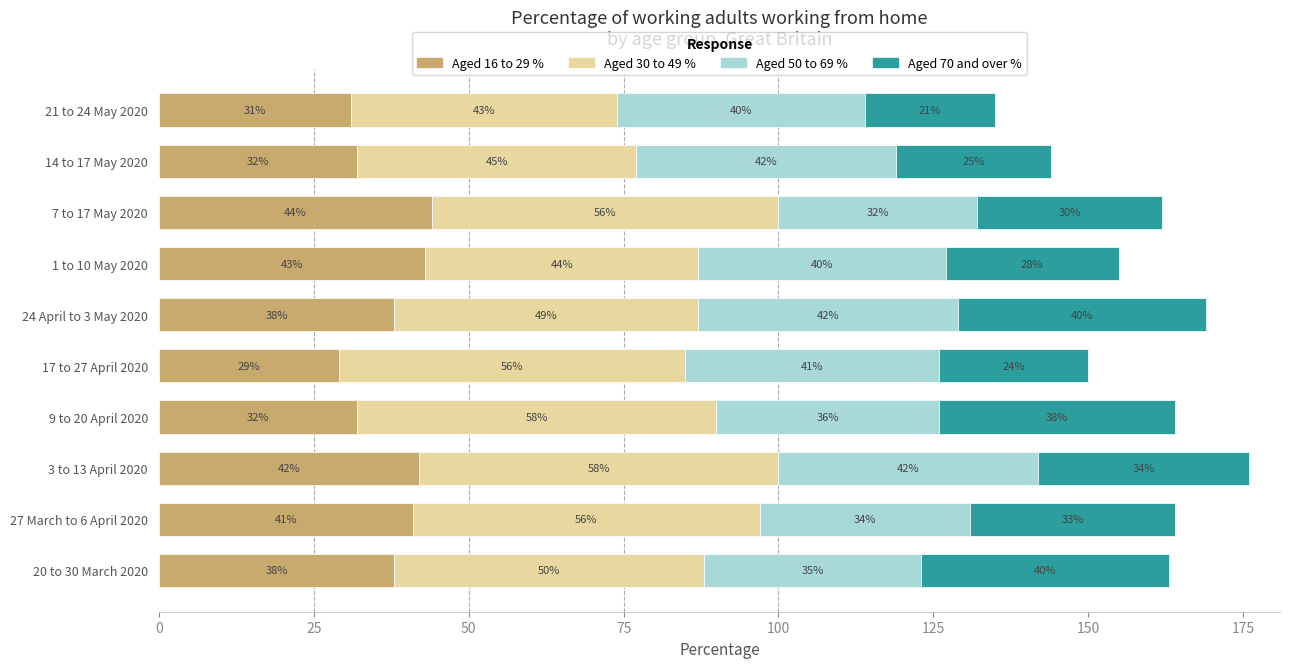

What is the sum of all Aged 16 to 29 % values?

370